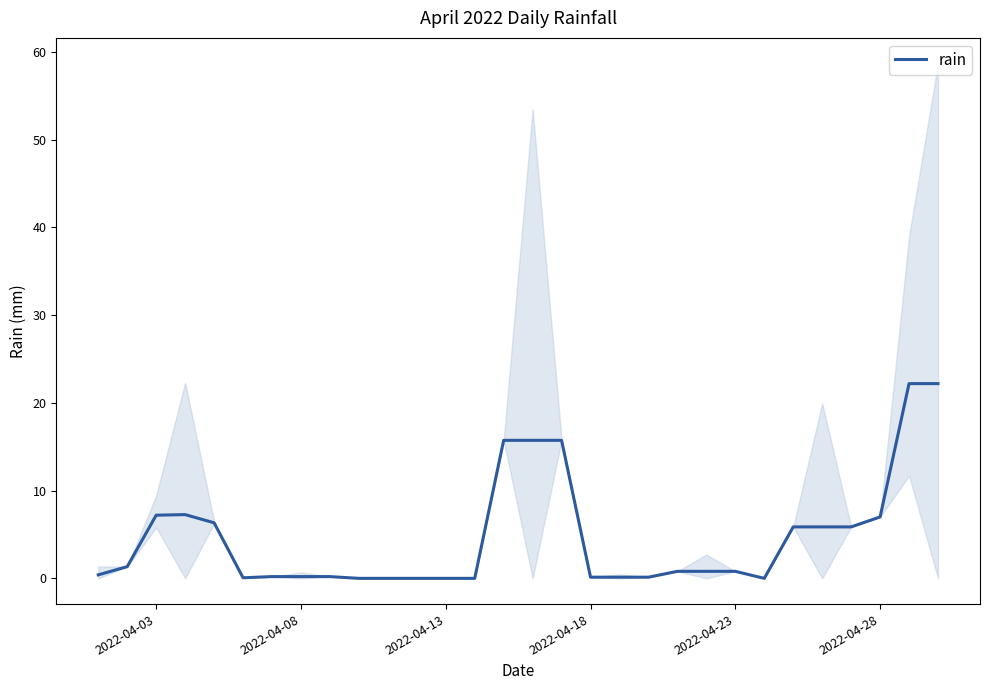

What is the difference between the maximum and second lowest values?

22.2